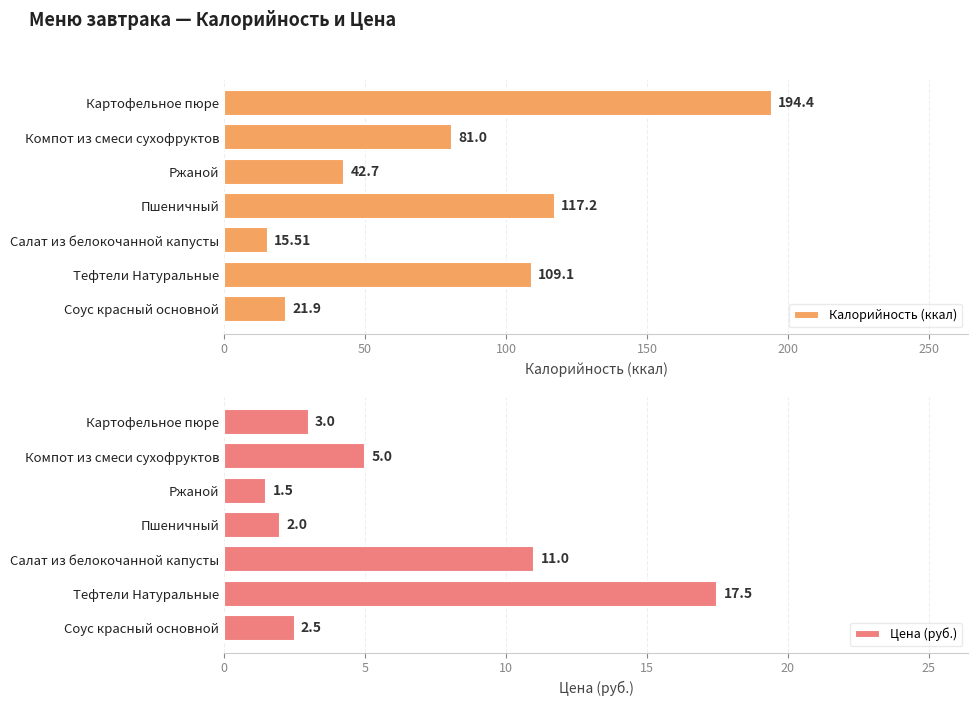

How many bars are there in total?

14